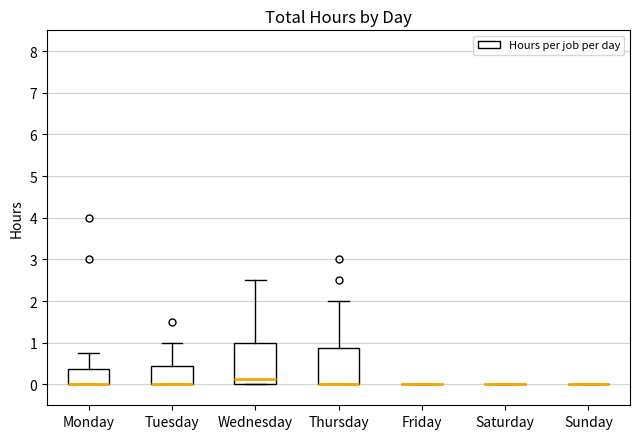

Reading left to right, transcribe this box plot: for each box, give where its median line is, the range the box spans, and where its two whiskers end, as read against the y-axis. The values are not printed on the chart, so give them approximately, as read against the axis.

Monday: median 0.0 (drawn on the box's lower edge), box 0.0 to 0.4, whiskers 0.0 to 0.8
Tuesday: median 0.0 (drawn on the box's lower edge), box 0.0 to 0.4, whiskers 0.0 to 1.0
Wednesday: median 0.1, box 0.0 to 1.0, whiskers 0.0 to 2.5
Thursday: median 0.0 (drawn on the box's lower edge), box 0.0 to 0.9, whiskers 0.0 to 2.0
Friday: box collapsed to a line at 0.0, whiskers 0.0 to 0.0
Saturday: box collapsed to a line at 0.0, whiskers 0.0 to 0.0
Sunday: box collapsed to a line at 0.0, whiskers 0.0 to 0.0